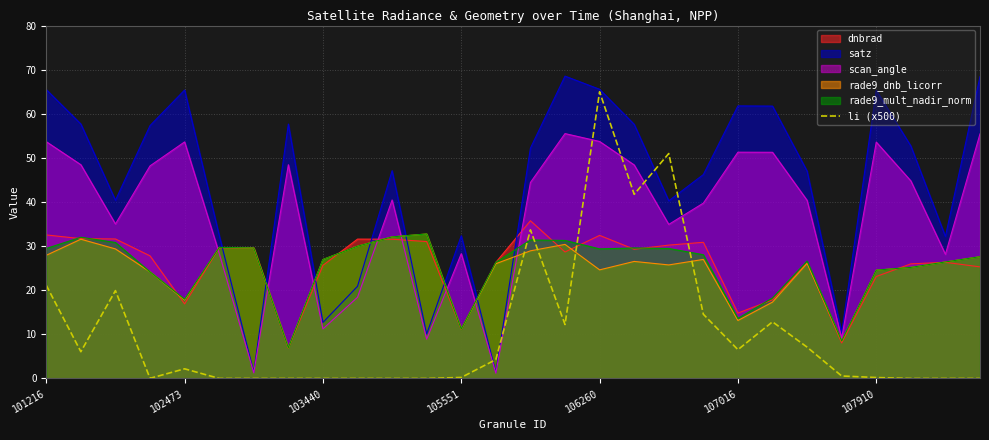

What is the change in value from 11 to 19?

+14.5